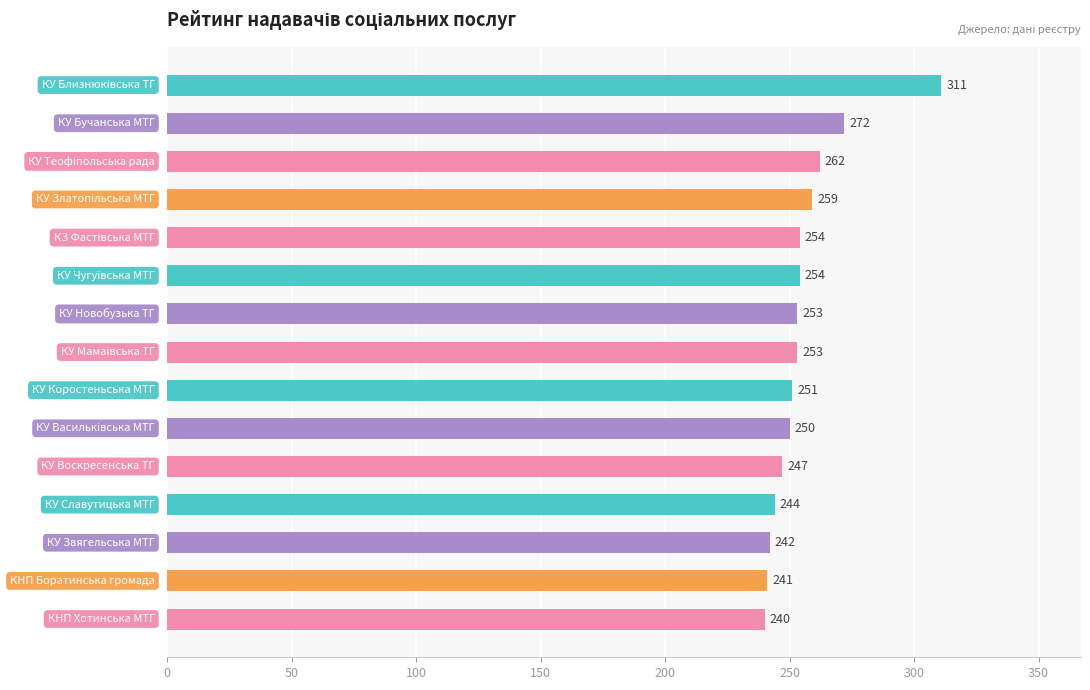

Are the bars grouped side by side (vs. stacked)?

No